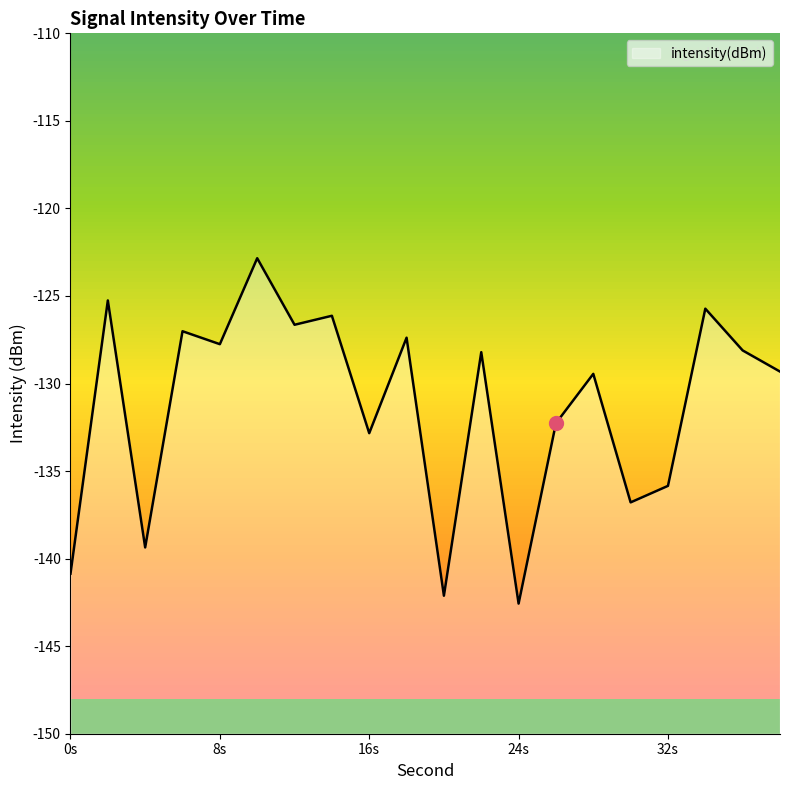

The value at 24s is -240.9. True or false?

False